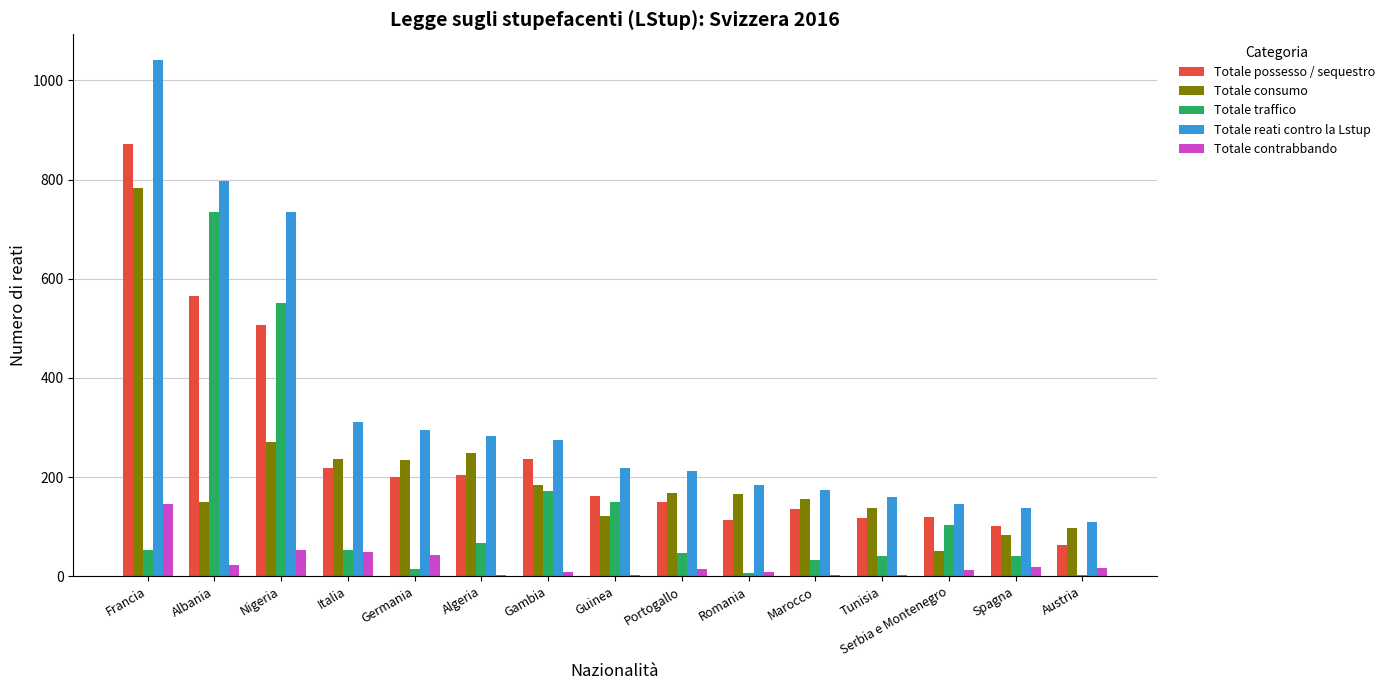

Which series has the widest spread of values?

Totale reati contro la Lstup